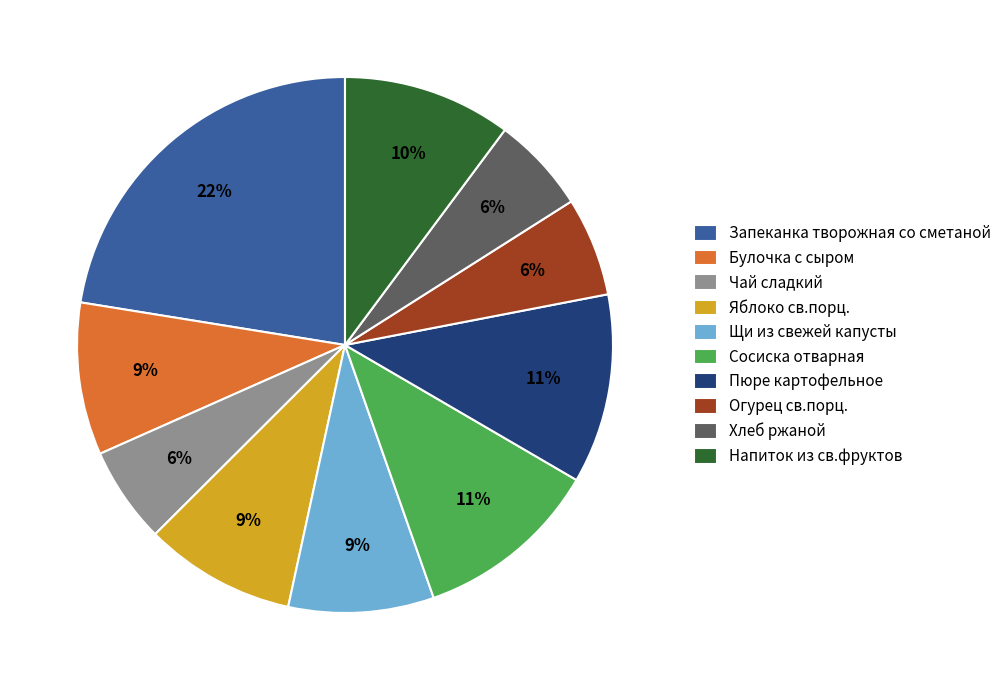

To the nearest percent, what is the difference between the Напиток из св.фруктов and Хлеб ржаной slice percentages?

4%